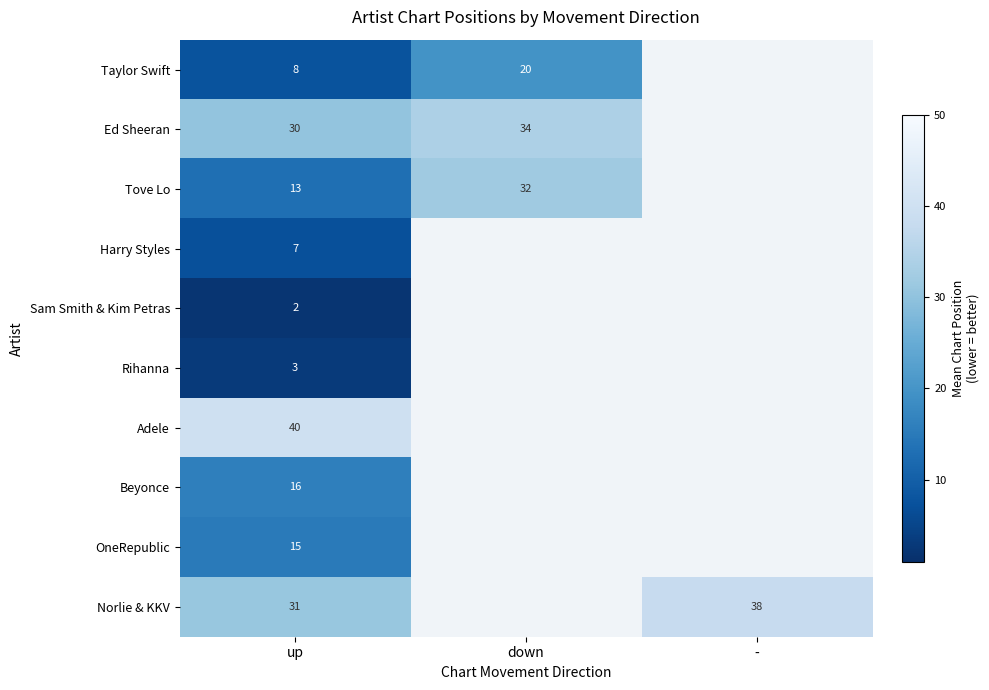

At up, list the series in order from smallest to largest.

Sam Smith & Kim Petras, Rihanna, Harry Styles, Taylor Swift, Tove Lo, OneRepublic, Beyonce, Ed Sheeran, Norlie & KKV, Adele